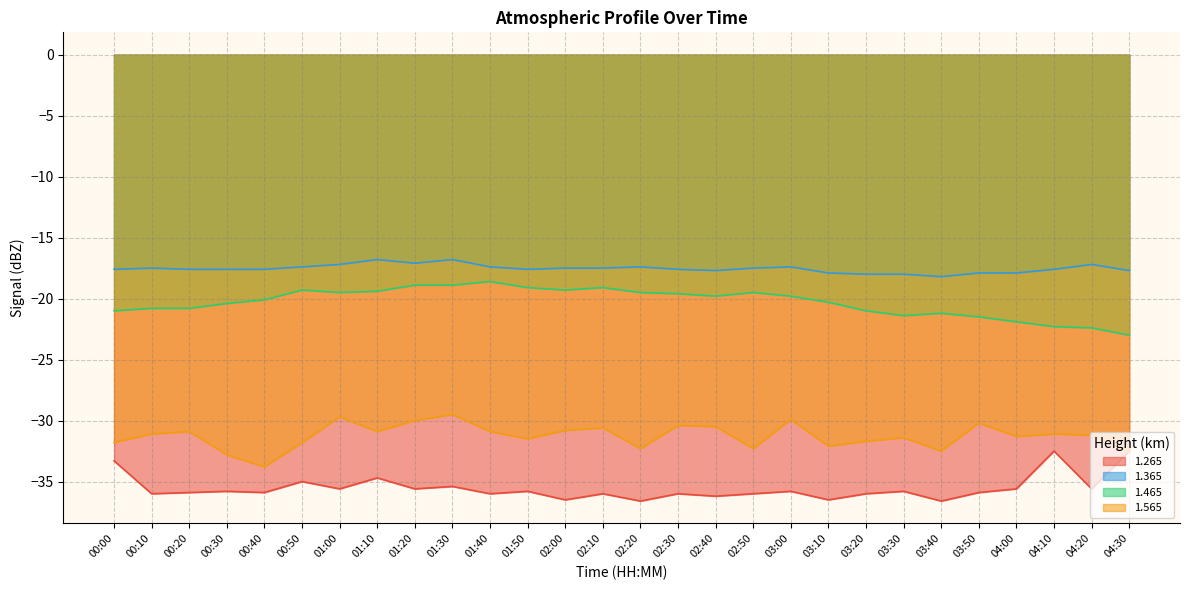

At which category is the sum across all series the highest?

01:30